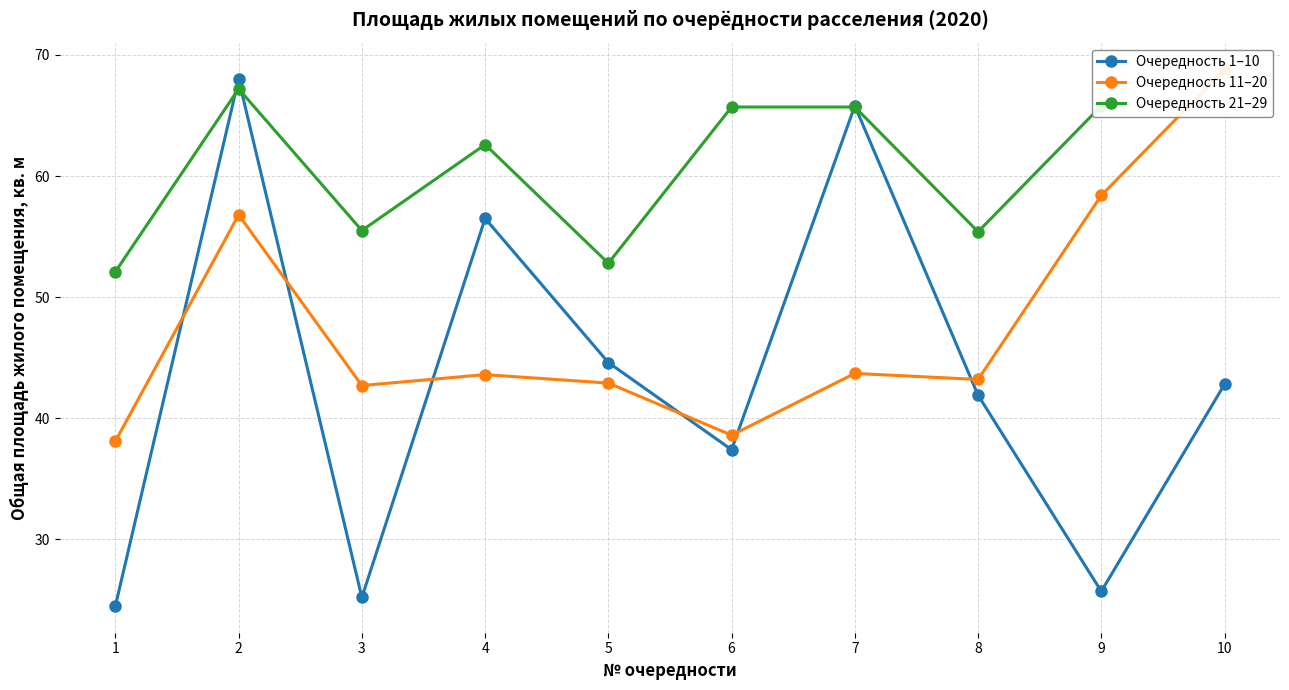

At which category does 1-10 reach its first local valley?

3